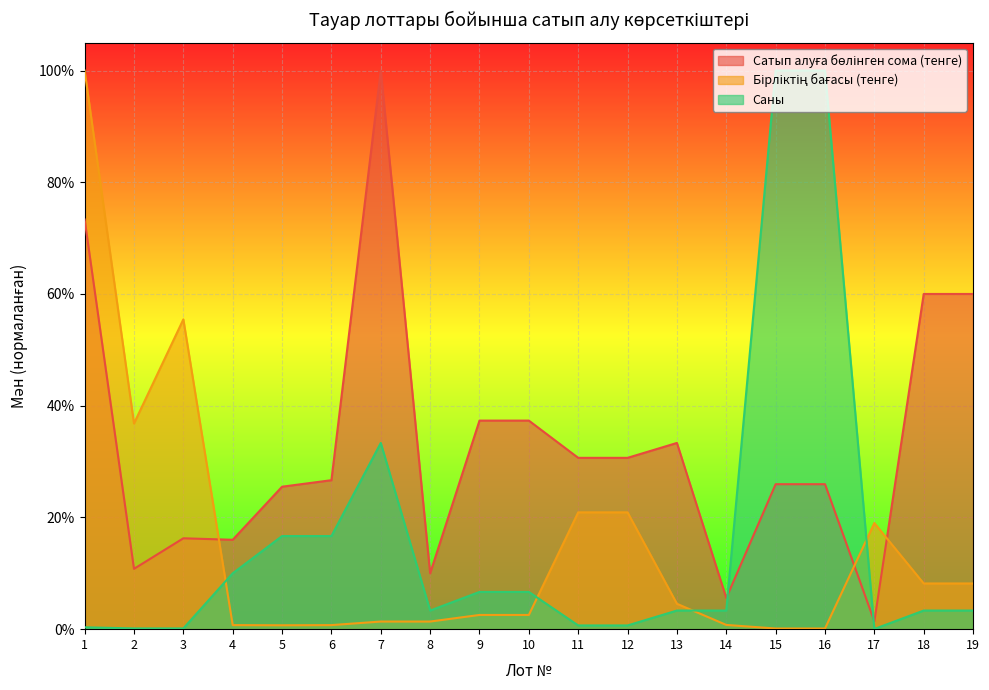

Where do Бірліктің бағасы (тенге) and Саны first cross each other?

3 and 4